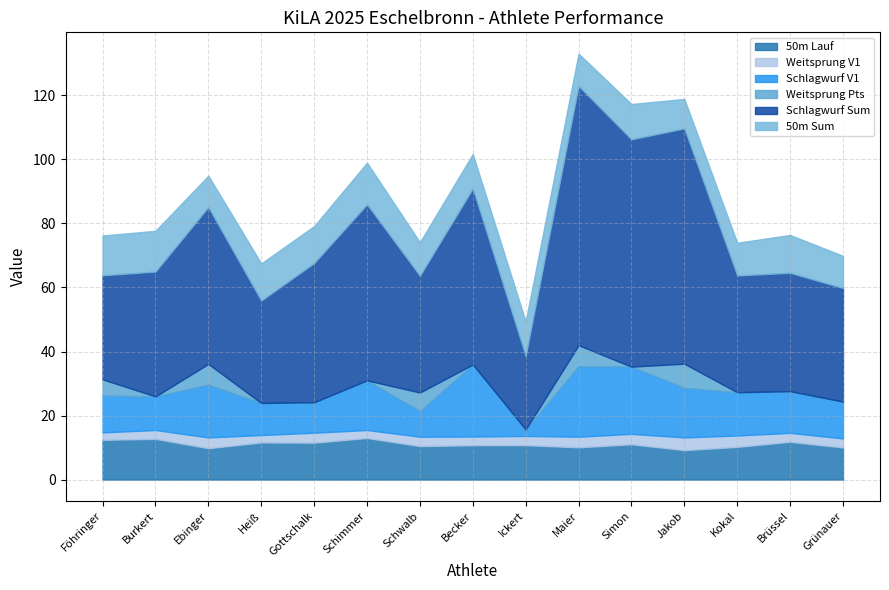

What is the average value of the Schlagwurf V1 series?

13.5